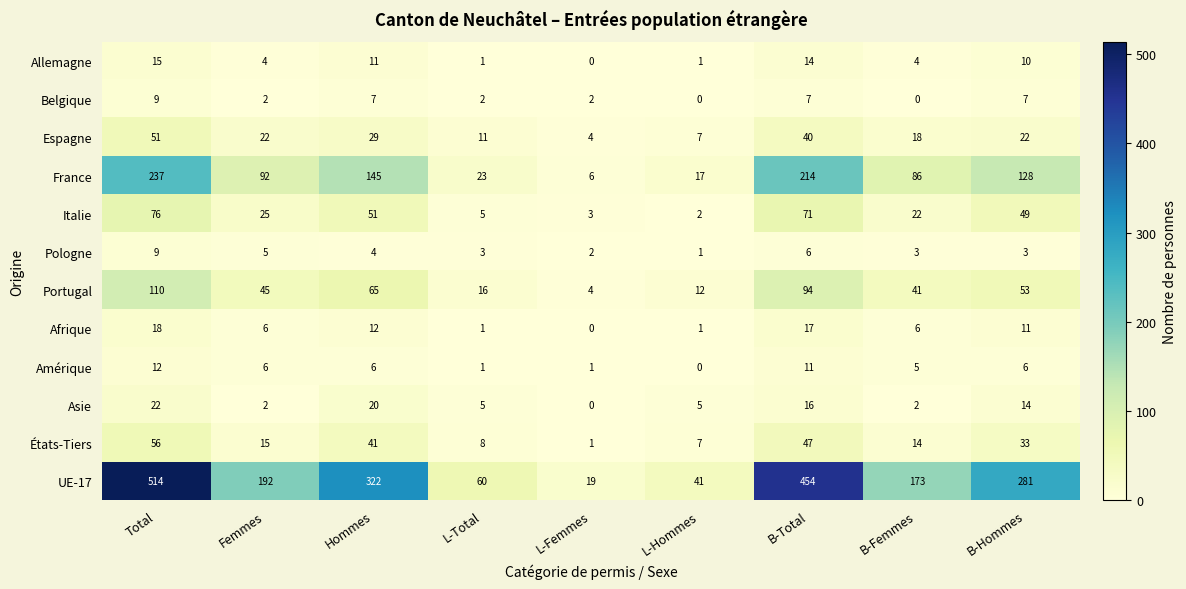

The value of Asie at L-Femmes is -14. True or false?

False